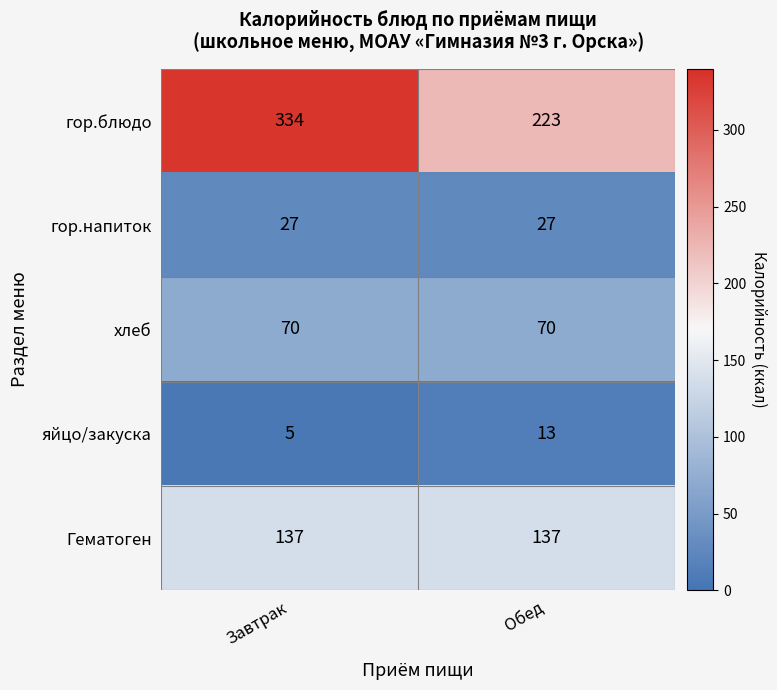

What is the highest value of the гор.блюдо series?

334